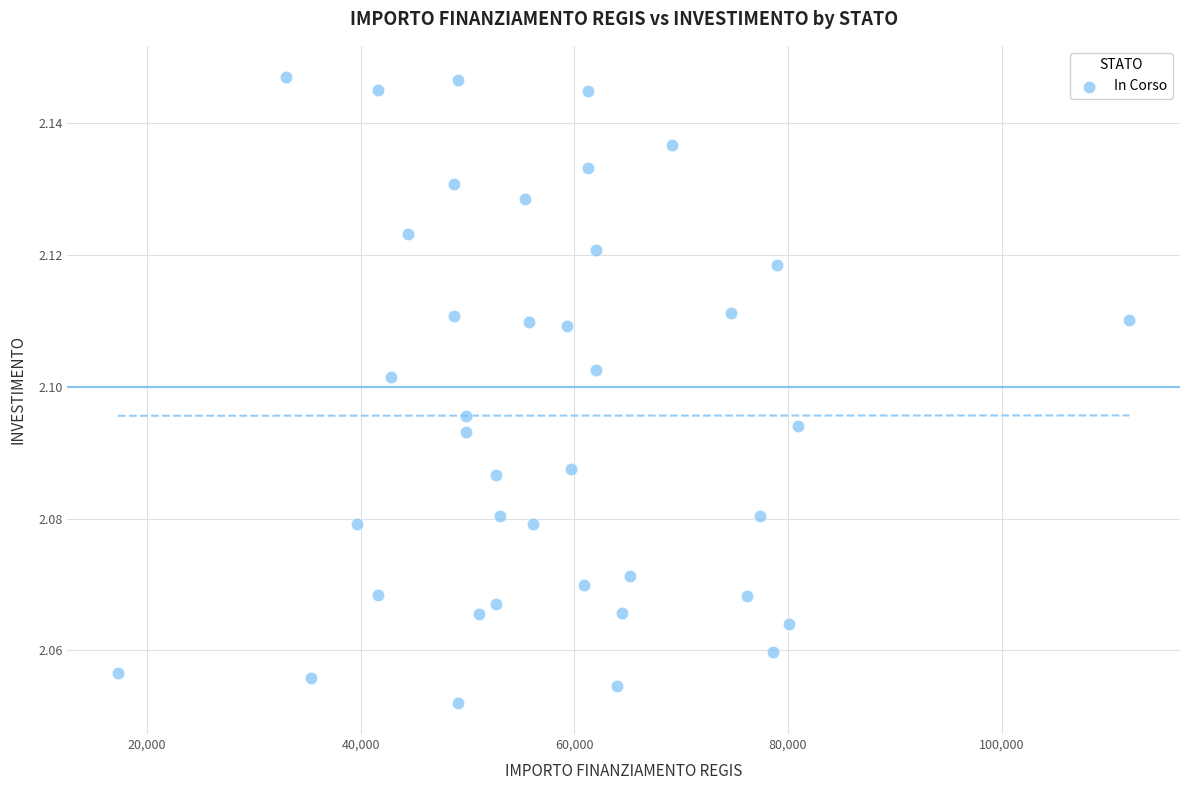

What is the range of X values (max minus min)?

94665.7